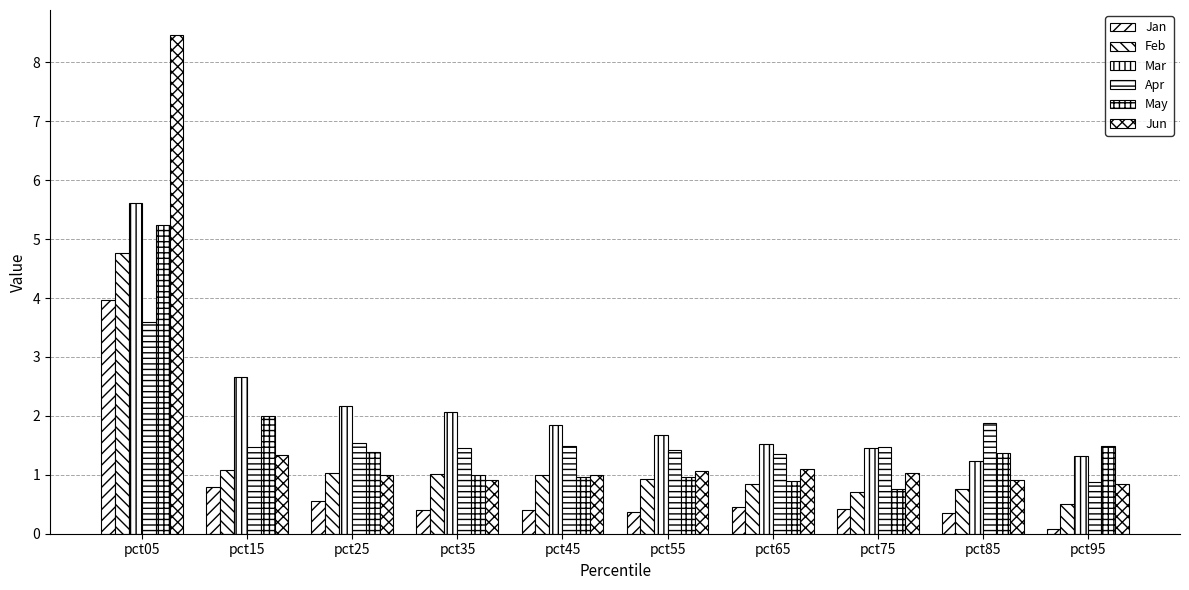

True or false: Jun has a value of 1.6 at pct45.

False